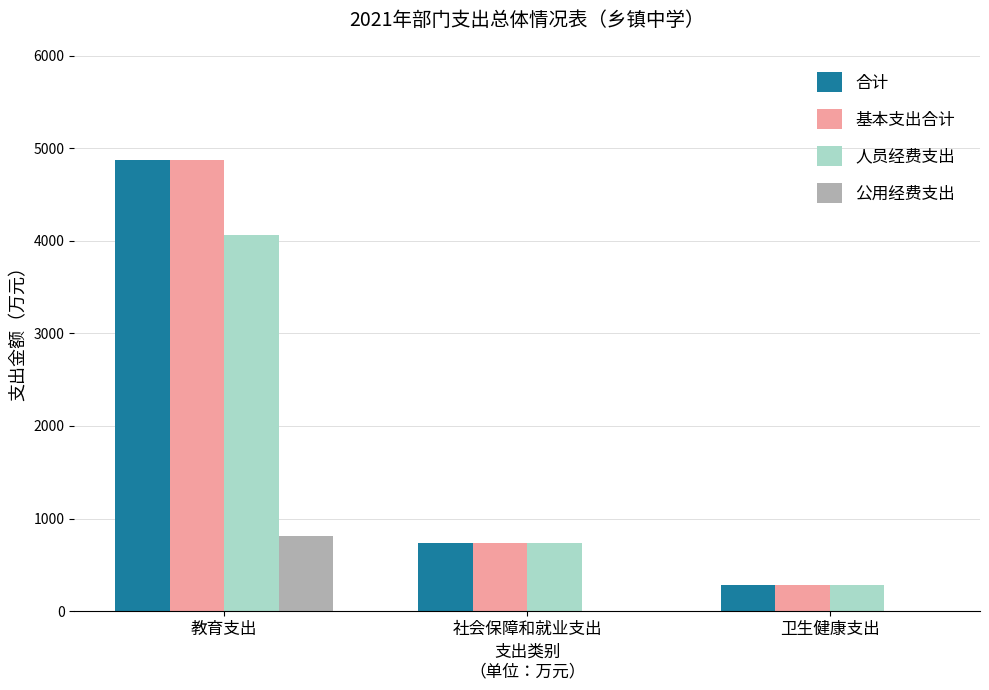

Reading left to right, list all the values displayed in this chart.

合计: 教育支出=4876.0	社会保障和就业支出=738.6	卫生健康支出=286.8
基本支出合计: 教育支出=4876.0	社会保障和就业支出=738.6	卫生健康支出=286.8
人员经费支出: 教育支出=4060.6	社会保障和就业支出=738.6	卫生健康支出=286.8
公用经费支出: 教育支出=815.4	社会保障和就业支出=0.0	卫生健康支出=0.0